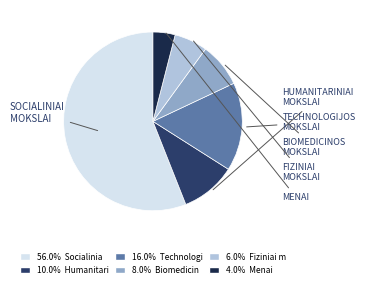

Does any single category account for the majority?

Yes